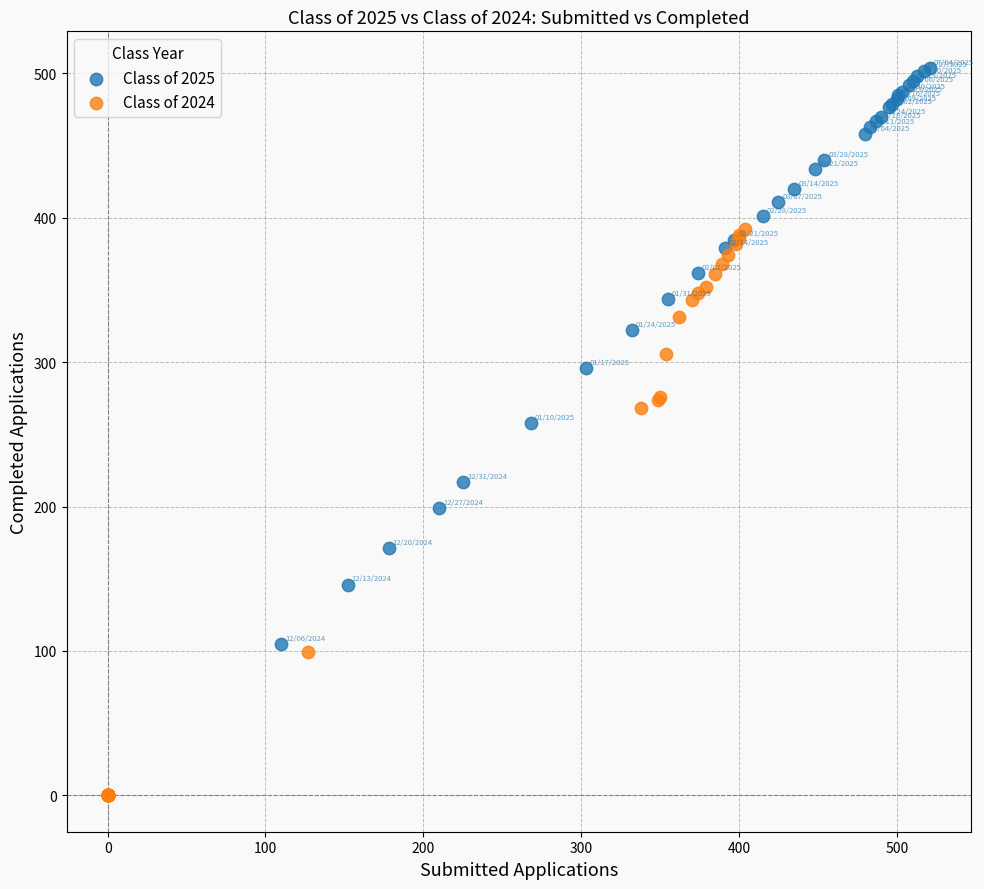

What are all the series names shown in the legend?

Class of 2025, Class of 2024